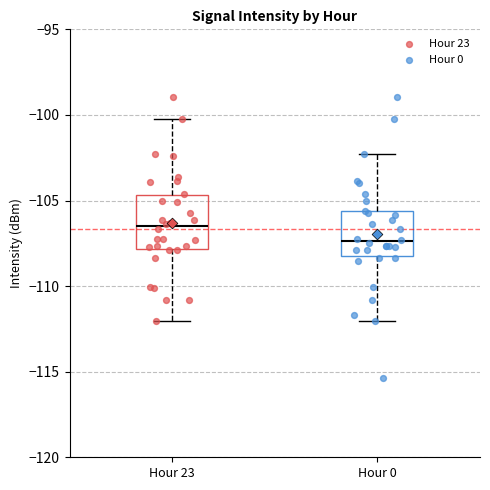

Reading left to right, transcribe this box plot: for each box, give where its median line is, the range the box spans, and where its two whiskers end, as read against the y-axis. The values are not printed on the chart, so give them approximately, as read against the axis.

Hour 23: median -106.5, box -108.0 to -104.5, whiskers -112.0 to -100.0
Hour 0: median -107.5, box -108.0 to -105.5, whiskers -112.0 to -102.5